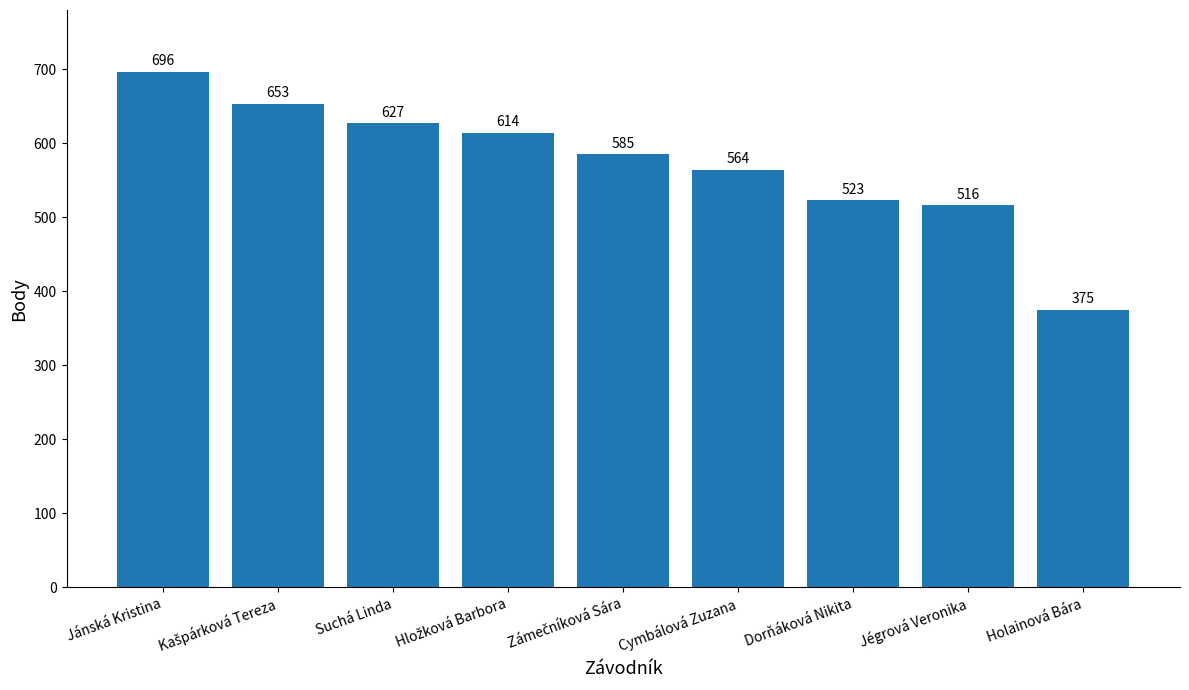

Reading left to right, list all the values displayed in this chart.

696	653	627	614	585	564	523	516	375